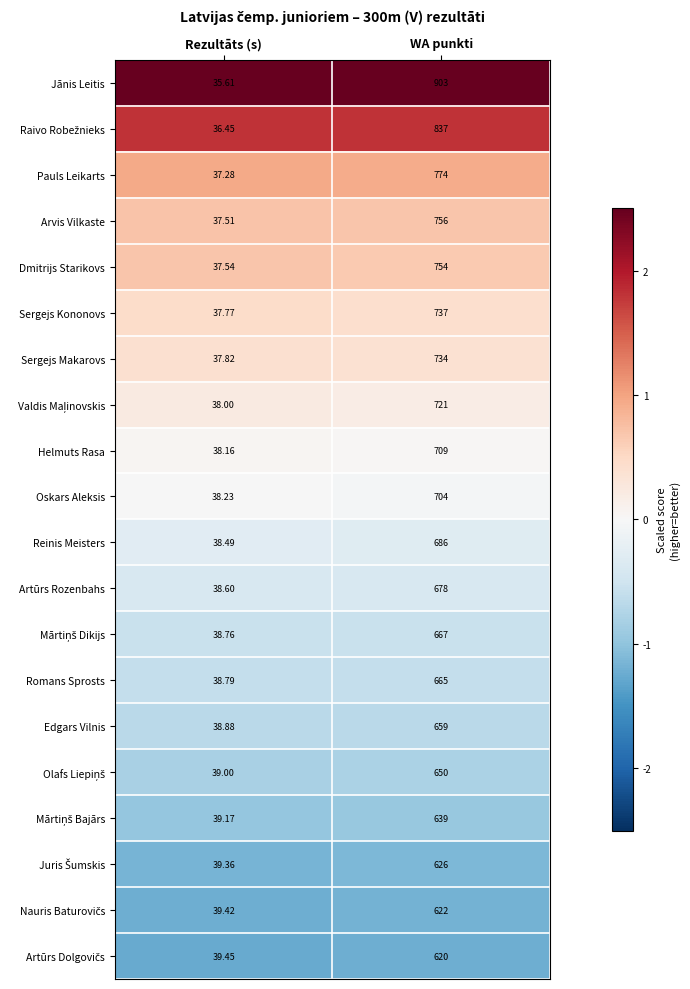

At which category is the sum across all series the highest?

WA punkti